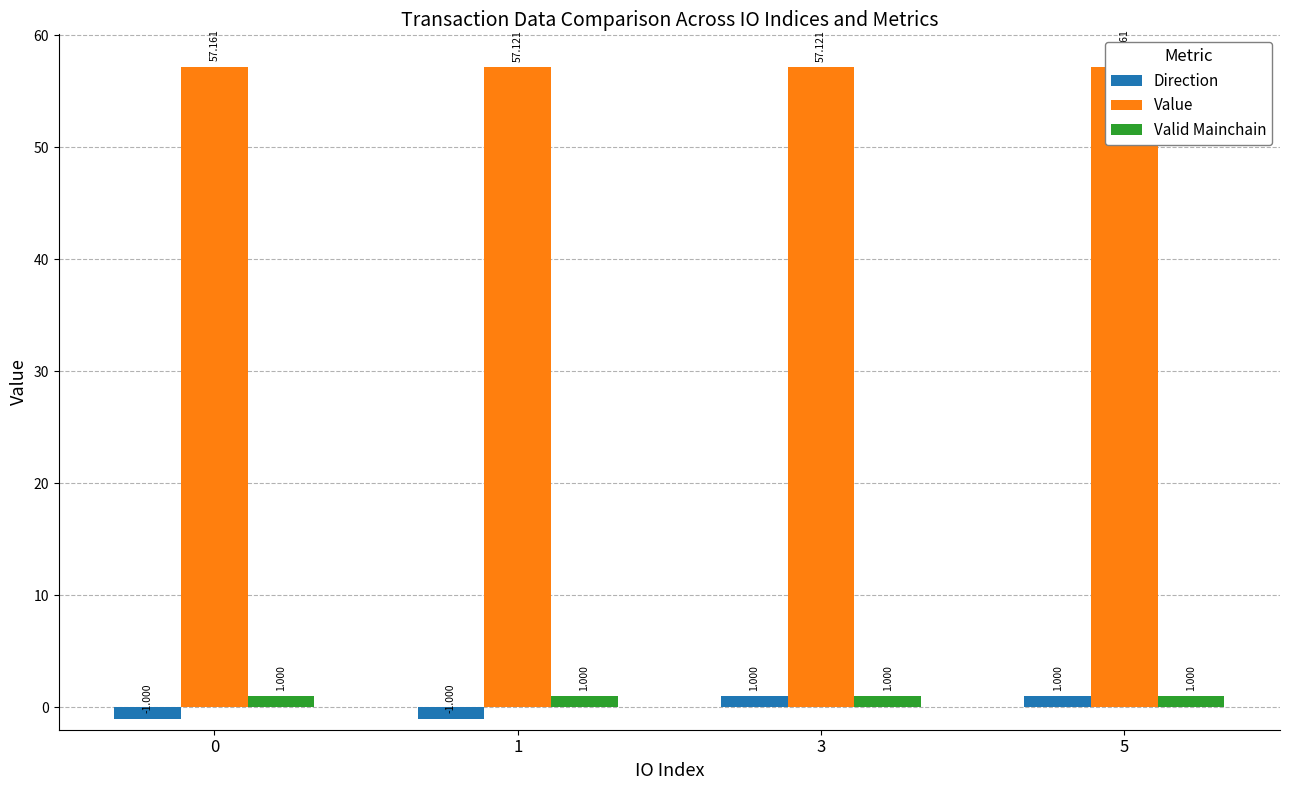

What is the difference between the second highest and second lowest values in the Direction series?

2.0